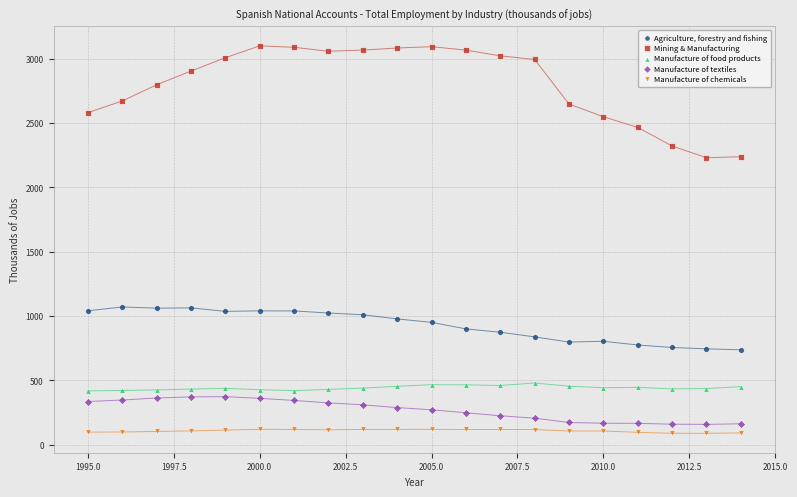

Across all data points, what is the range of X values (max minus min)?

19.0